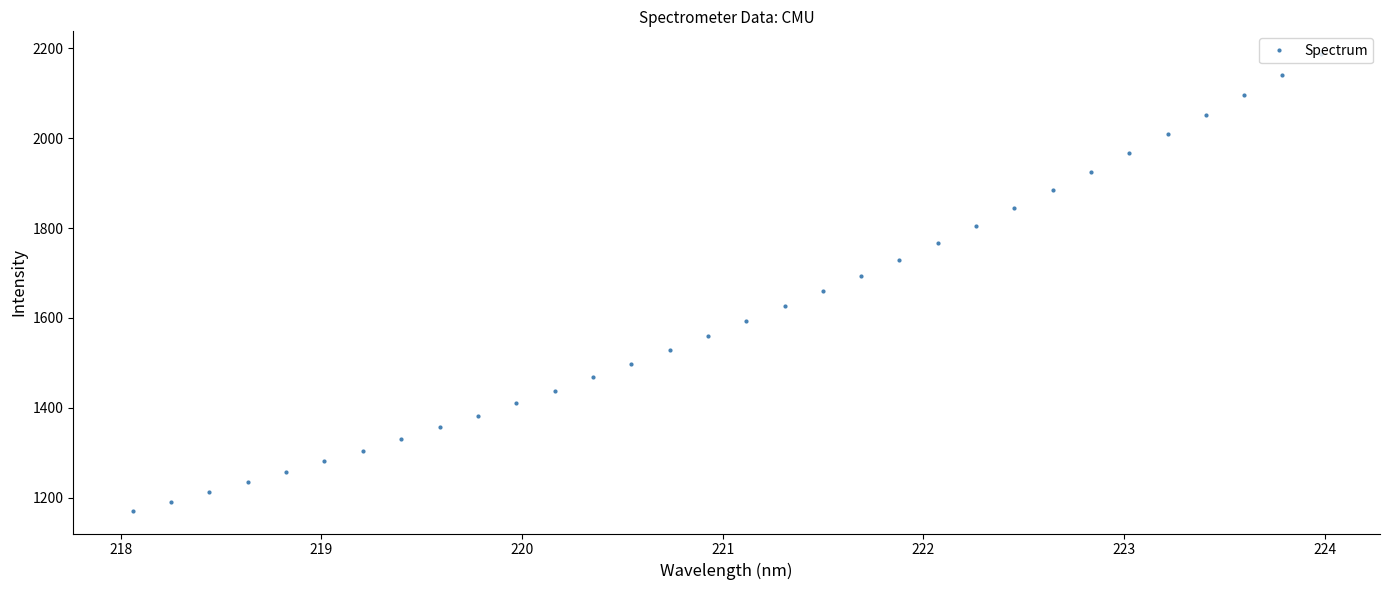

What is the sum of all values?

51610.0